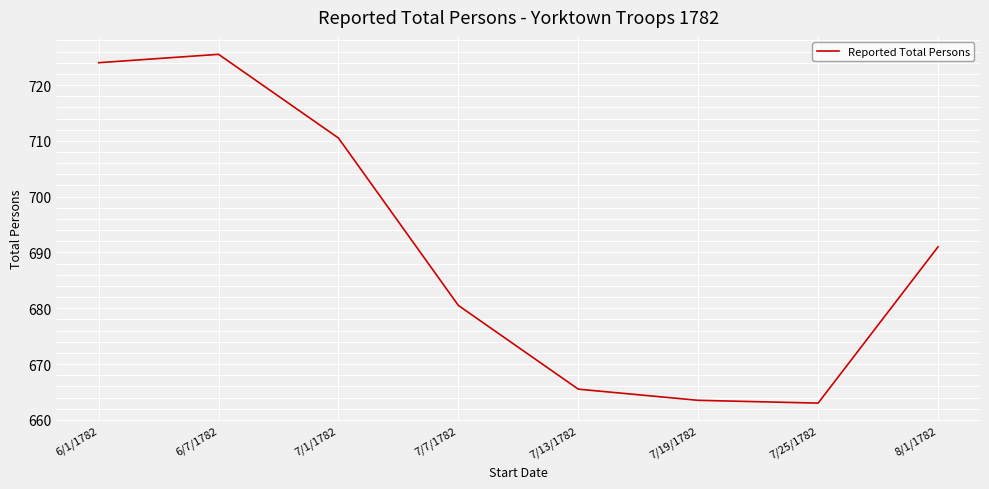

True or false: there are more than 0 points higher than both neighbors.

True